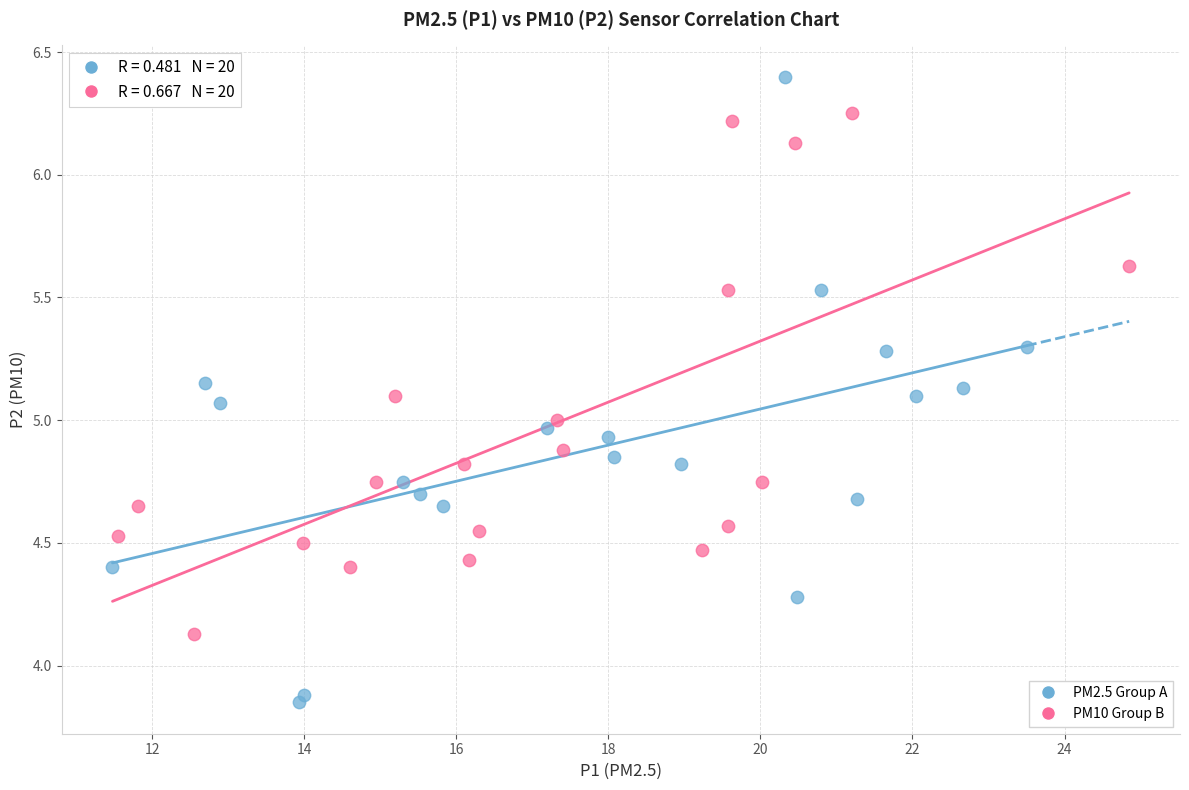

Which series reaches the maximum Y coordinate?

PM2.5 Group A